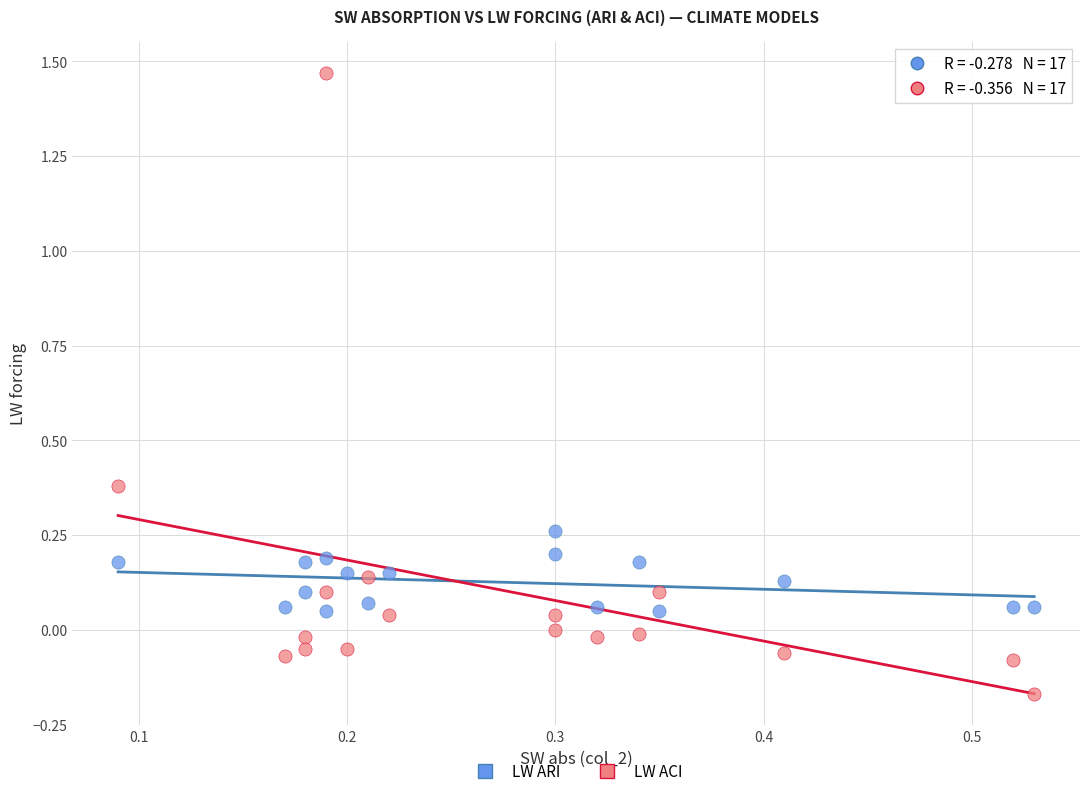

Across all data points, what is the range of Y values (max minus min)?

1.6